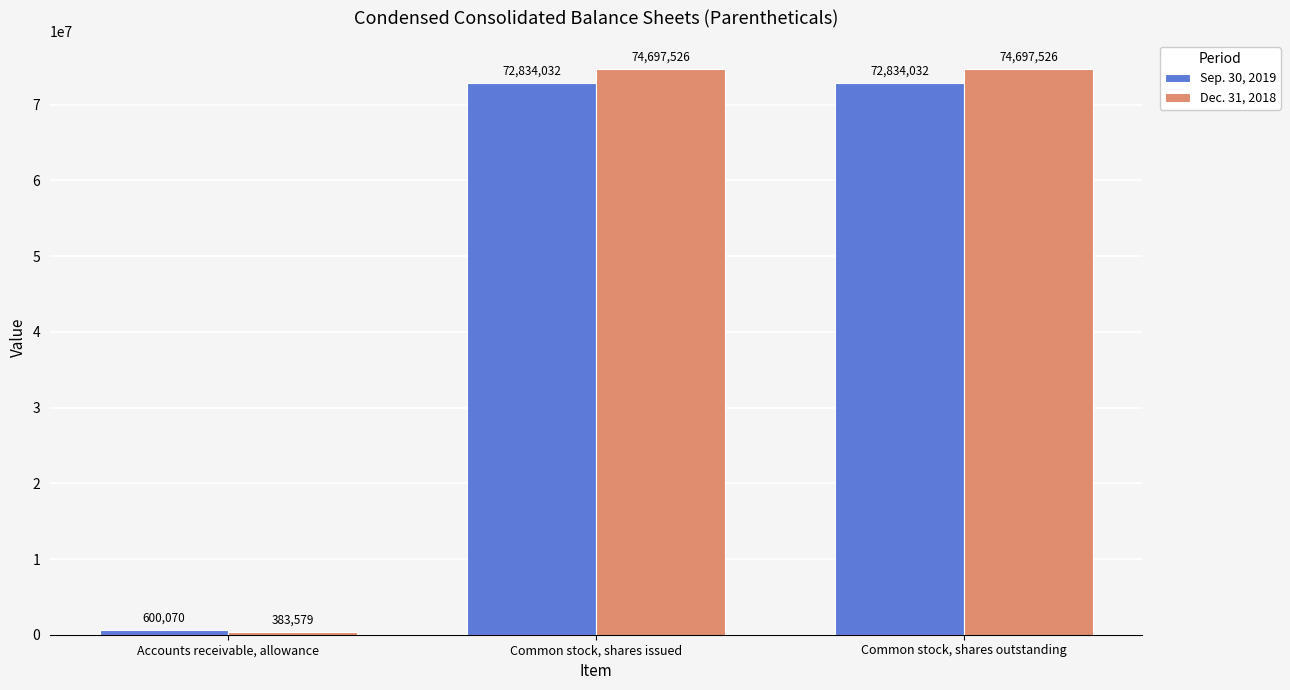

Rank the series by their maximum value, from lowest to highest.

Sep. 30, 2019, Dec. 31, 2018